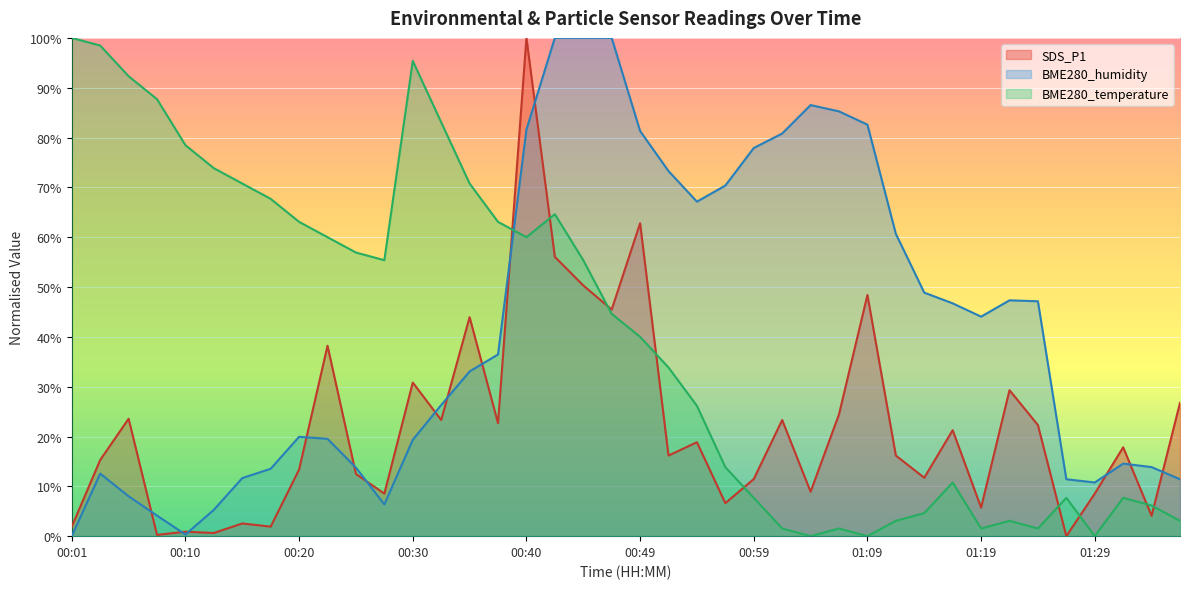

True or false: SDS_P1 has more than 0 points higher than both neighbors.

True